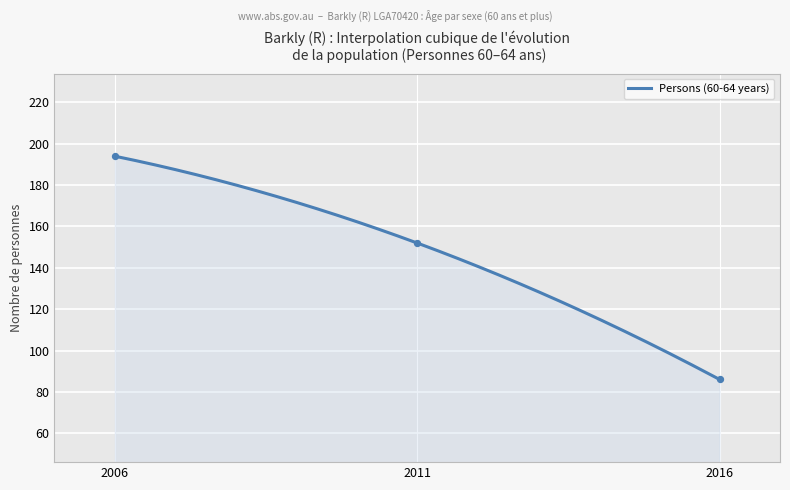

Which series has the largest total across all categories?

Persons